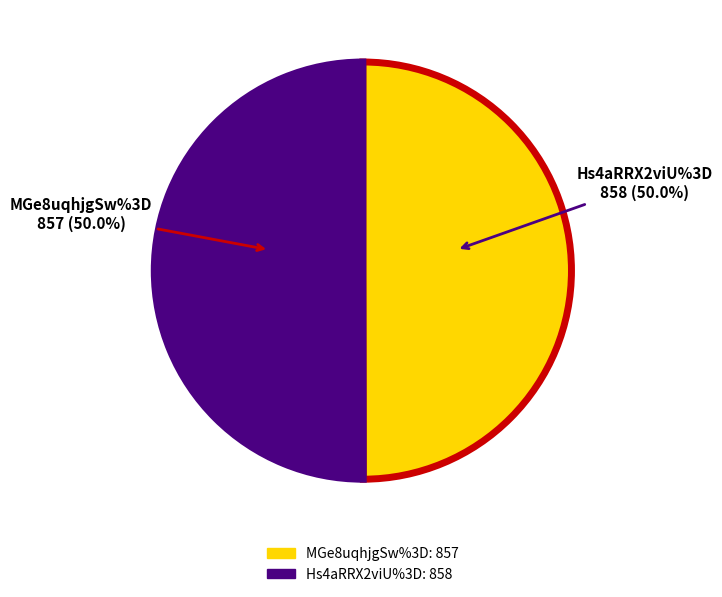

What portion of the pie excludes MGe8uqhjgSw%3D?

50.0%